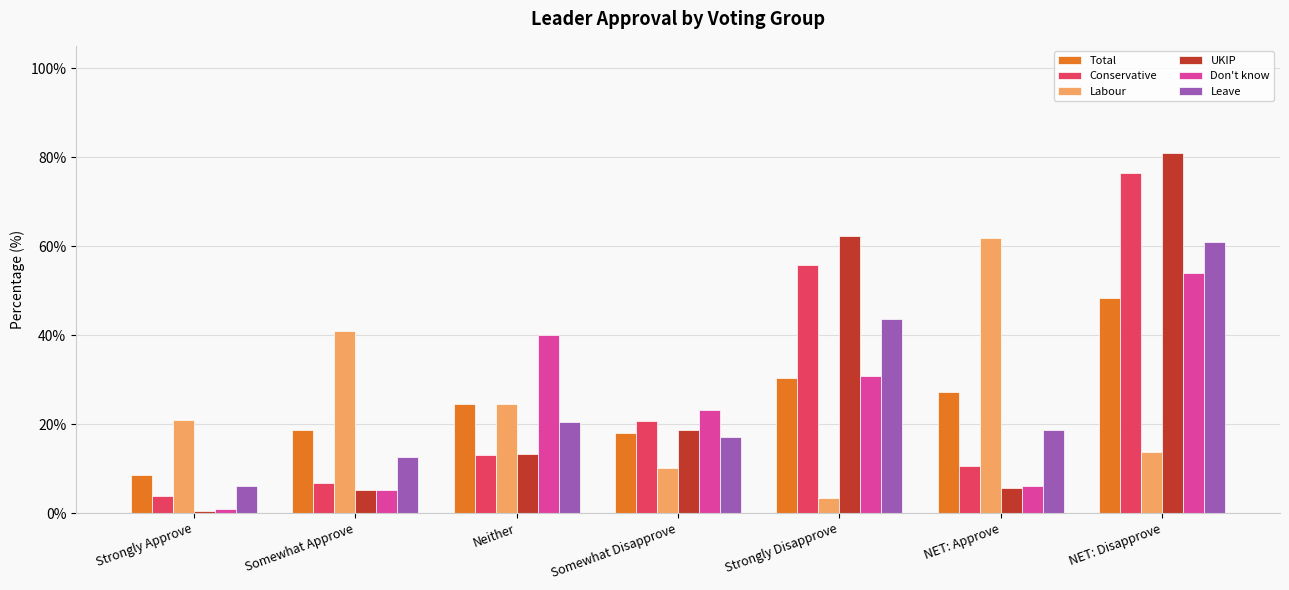

What is the sum of all Don't know values?

160.0